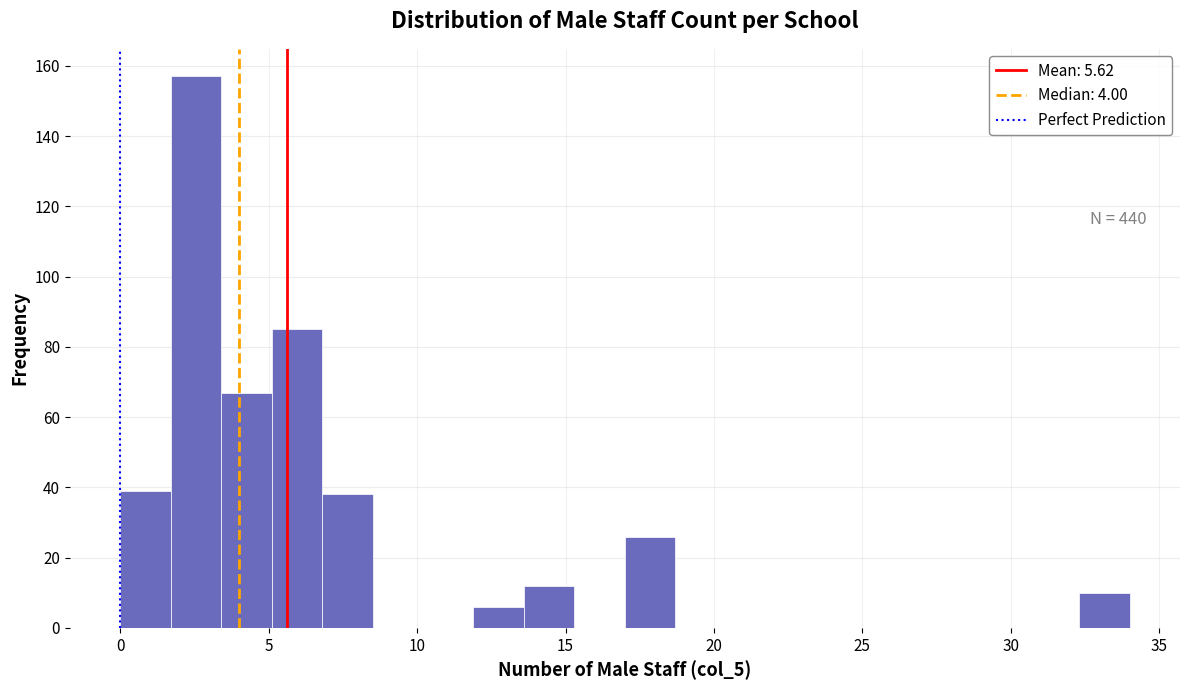

Read against the x-axis, roughly where is the centre of the tallest bar?

2.5